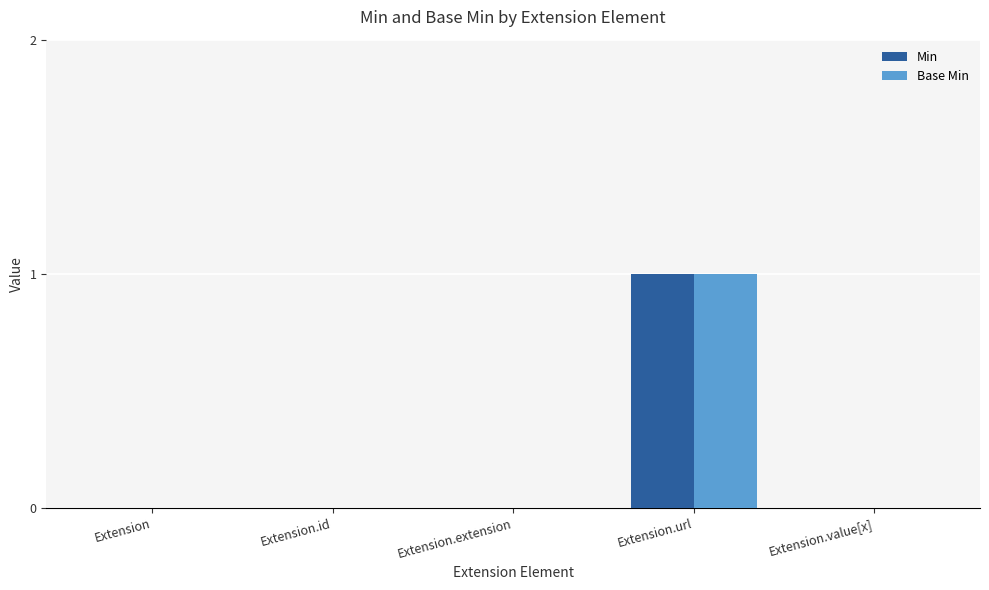

What is the sum of all Base Min values?

1